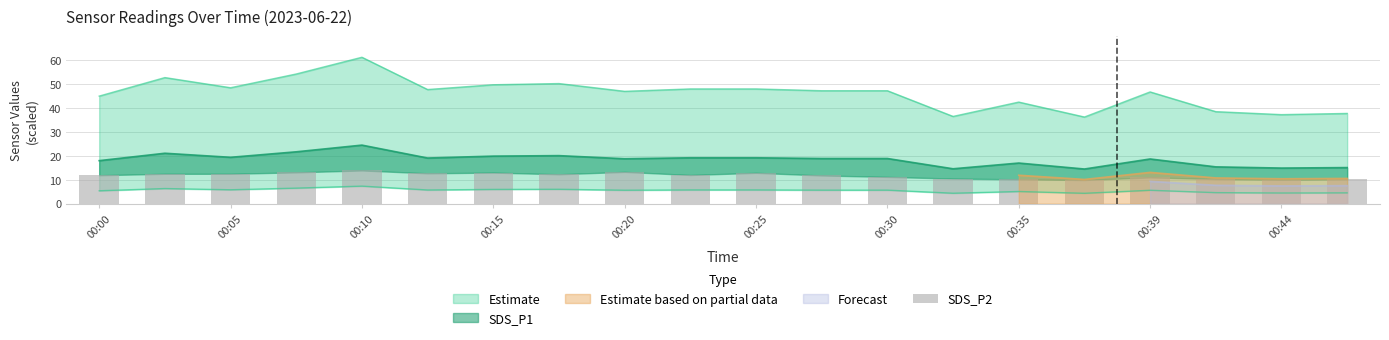

Is it true that the value at 00:44 is 7.4?

False